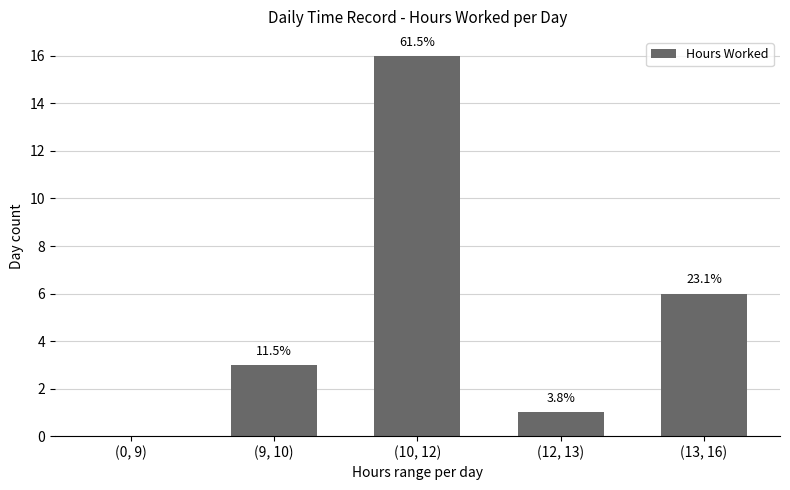

Are the bars horizontal?

No